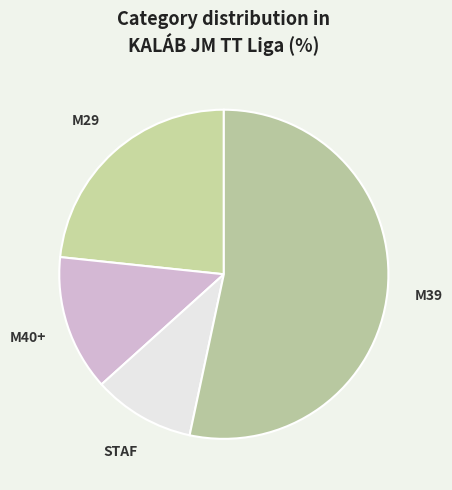

How many segments does this pie chart have?

4